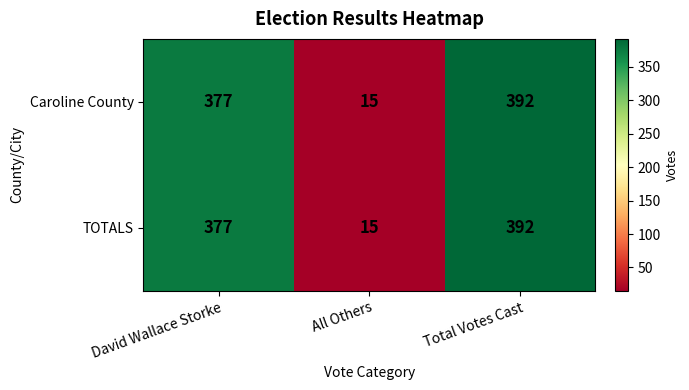

Reading left to right, list all the values displayed in this chart.

Caroline County: David Wallace Storke=377	All Others=15	Total Votes Cast=392
TOTALS: David Wallace Storke=377	All Others=15	Total Votes Cast=392